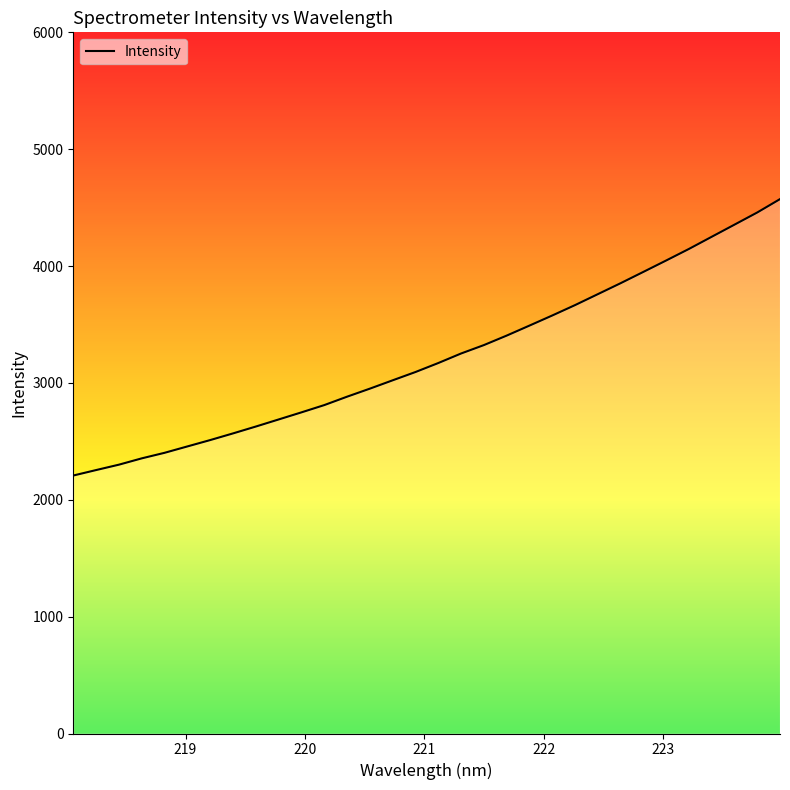

What is the difference between the second highest and minimum values?

2250.9